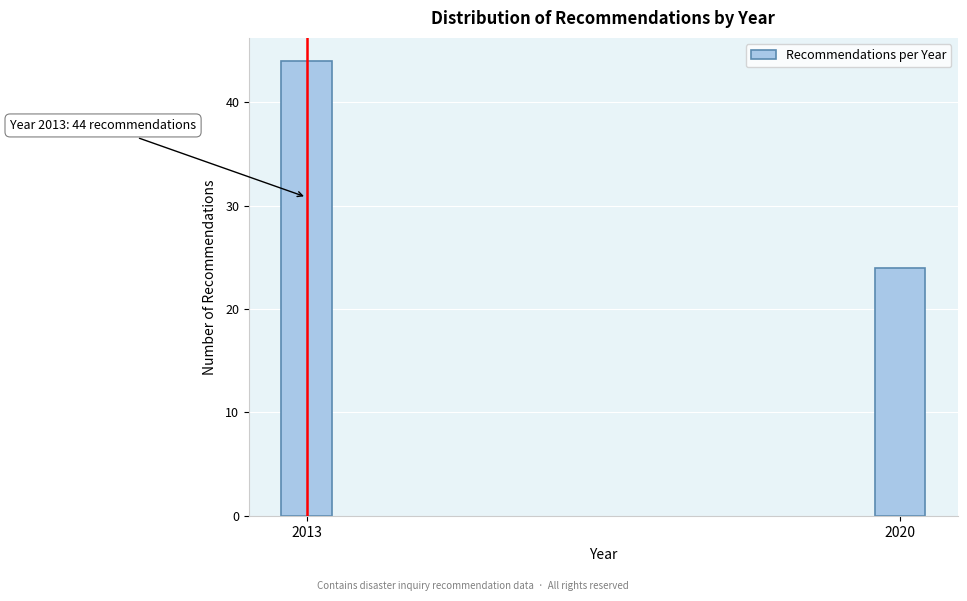

Reading left to right, list all the values displayed in this chart.

2013=44	2020=24